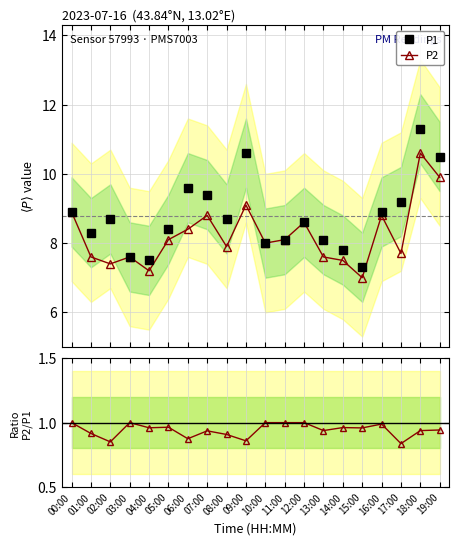

Reading left to right, extract all data points from this chart.

P1: 00:00=8.9	01:00=8.3	02:00=8.7	03:00=7.6	04:00=7.5	05:00=8.4	06:00=9.6	07:00=9.4	08:00=8.7	09:00=10.6	10:00=8.0	11:00=8.1	12:00=8.6	13:00=8.1	14:00=7.8	15:00=7.3	16:00=8.9	17:00=9.2	18:00=11.3	19:00=10.5
P2: 00:00=8.9	01:00=7.6	02:00=7.4	03:00=7.6	04:00=7.2	05:00=8.1	06:00=8.4	07:00=8.8	08:00=7.9	09:00=9.1	10:00=8.0	11:00=8.1	12:00=8.6	13:00=7.6	14:00=7.5	15:00=7.0	16:00=8.8	17:00=7.7	18:00=10.6	19:00=9.9
P2/P1: 00:00=1.0	01:00=0.9	02:00=0.9	03:00=1.0	04:00=1.0	05:00=1.0	06:00=0.9	07:00=0.9	08:00=0.9	09:00=0.9	10:00=1.0	11:00=1.0	12:00=1.0	13:00=0.9	14:00=1.0	15:00=1.0	16:00=1.0	17:00=0.8	18:00=0.9	19:00=0.9